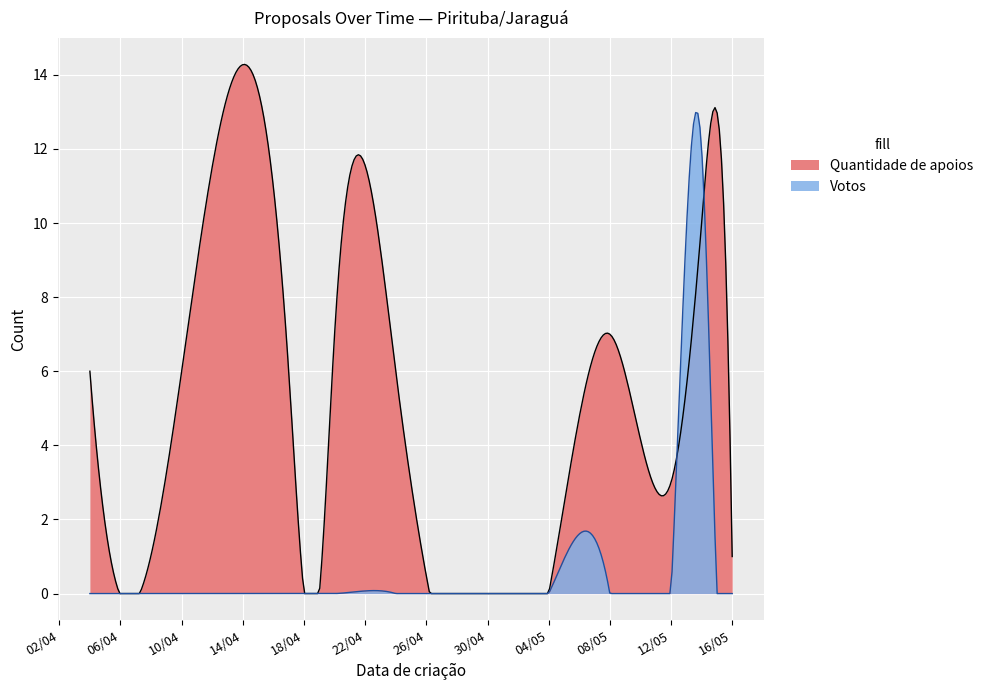

How many lines are shown in the chart?

2